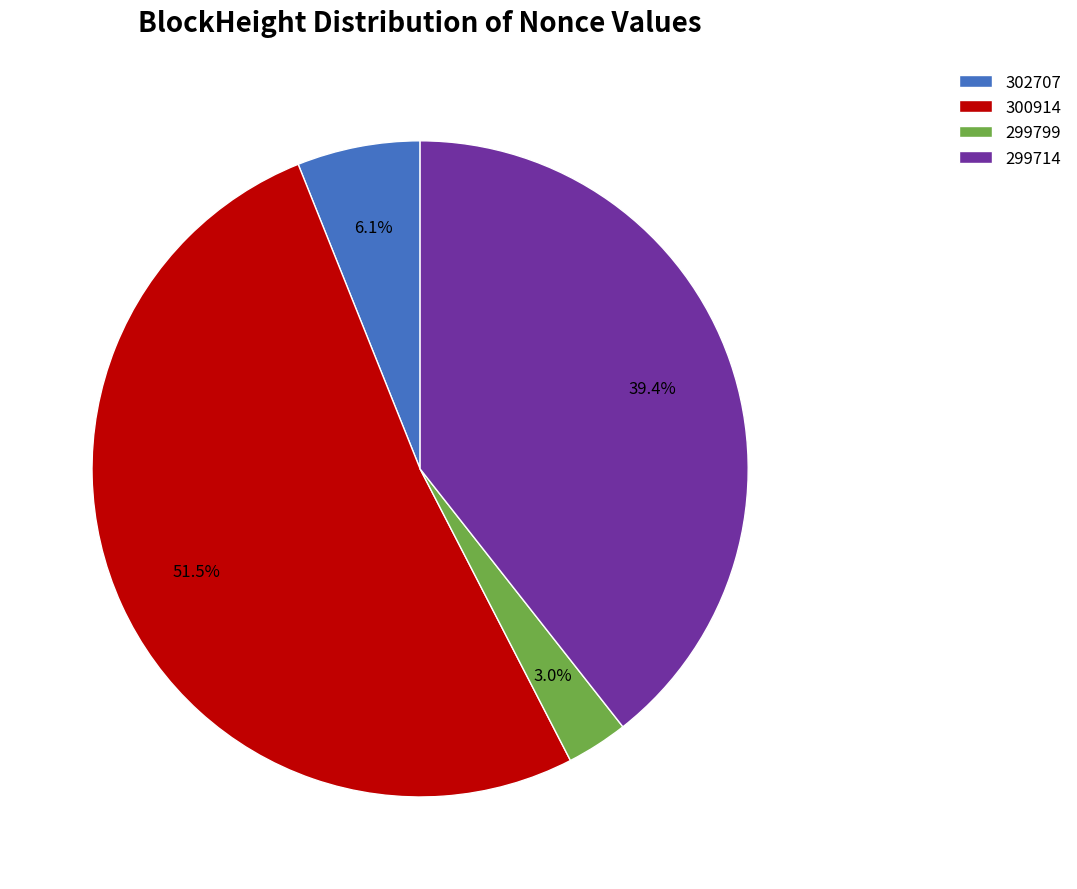

What is the total percentage of 299799 and 300914?

54.5%